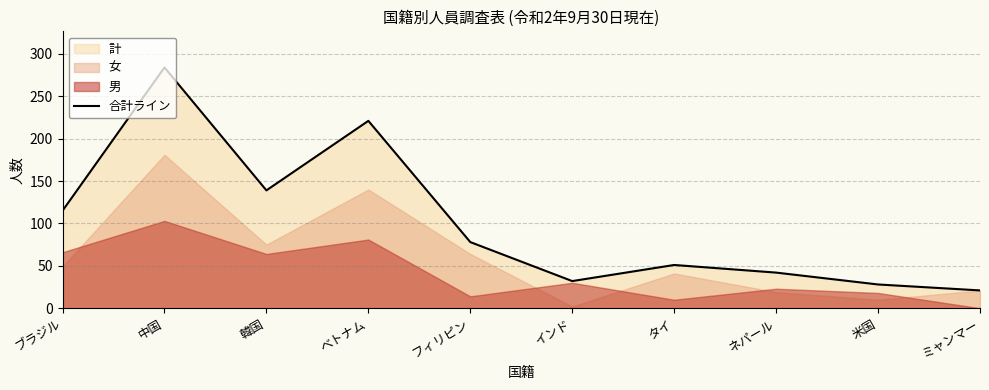

List the labels in order of value, smallest first.

ミャンマー, 米国, インド, ネパール, タイ, フィリピン, ブラジル, 韓国, ベトナム, 中国